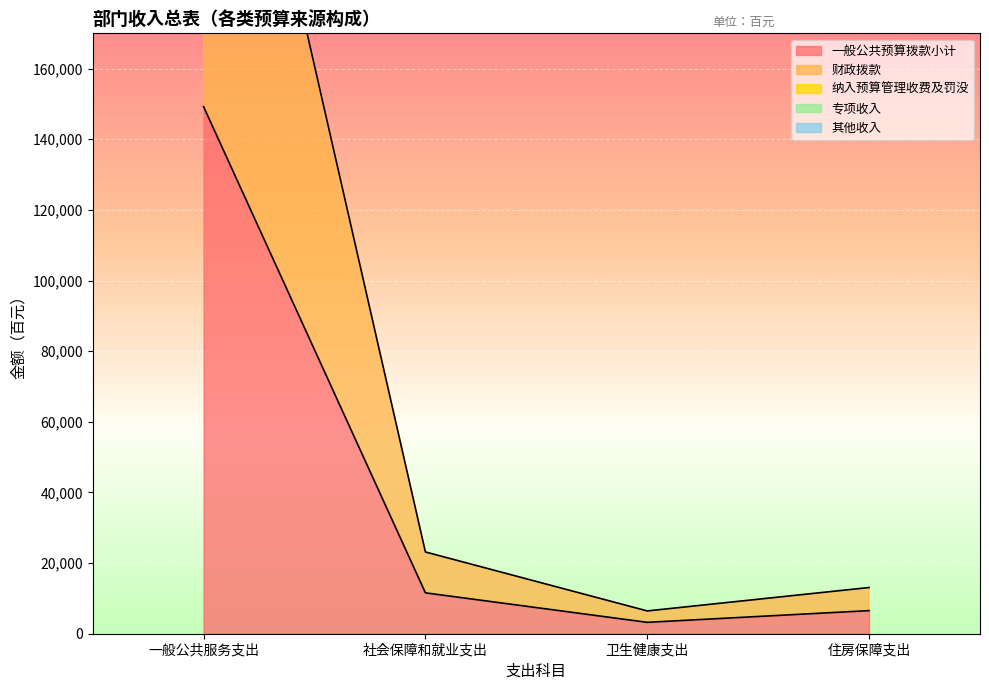

What is the maximum value shown in the chart?

149232